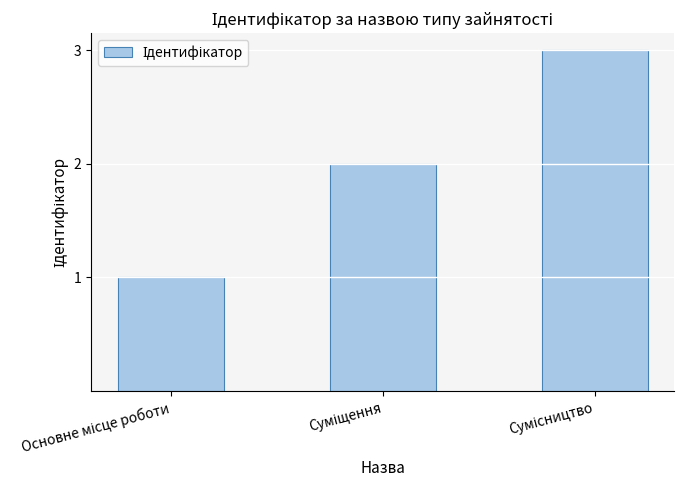

What is the sum of all values?

6